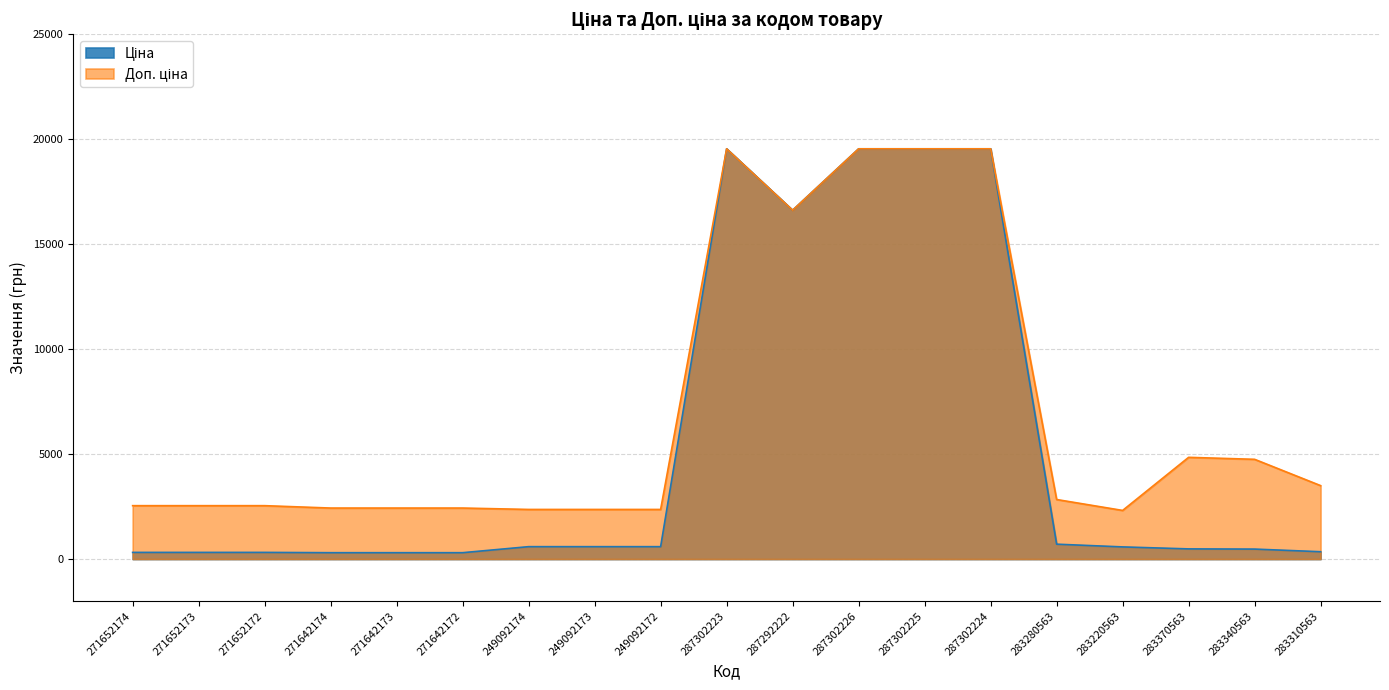

Reading left to right, list all the values displayed in this chart.

Ціна: 317.9	317.9	317.9	303.8	303.8	303.8	591.0	591.0	591.0	19542.7	16618.0	19542.7	19542.7	19542.7	709.1	579.1	484.6	475.1	349.9
Доп. ціна: 2543.5	2543.5	2543.5	2430.0	2430.0	2430.0	2363.8	2363.8	2363.8	19542.7	16618.0	19542.7	19542.7	19542.7	2836.6	2316.6	4845.9	4751.3	3498.5